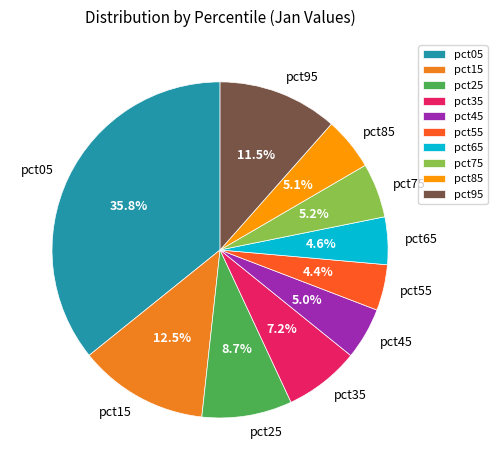

To the nearest percent, what percentage of the pie is pct25?

9%